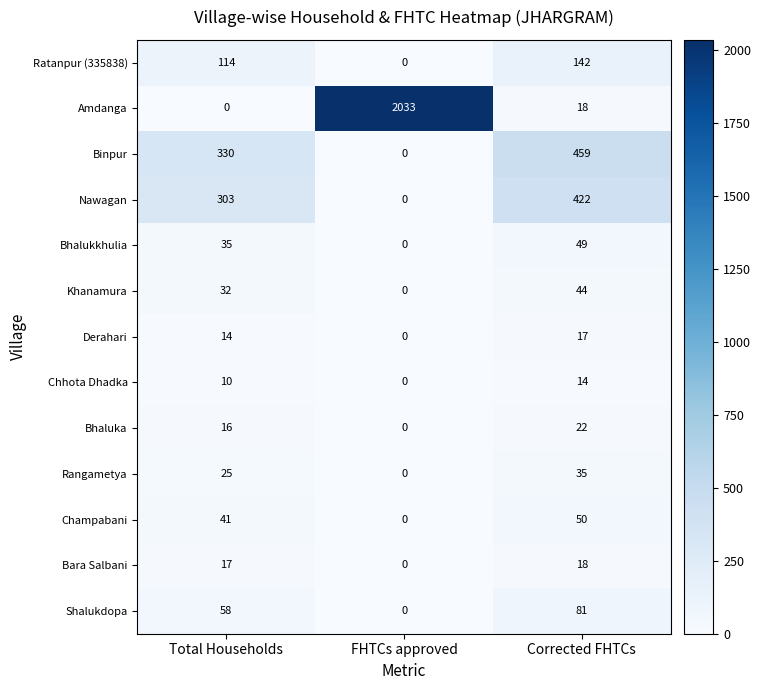

At which category does the chart reach its peak across all series?

FHTCs approved